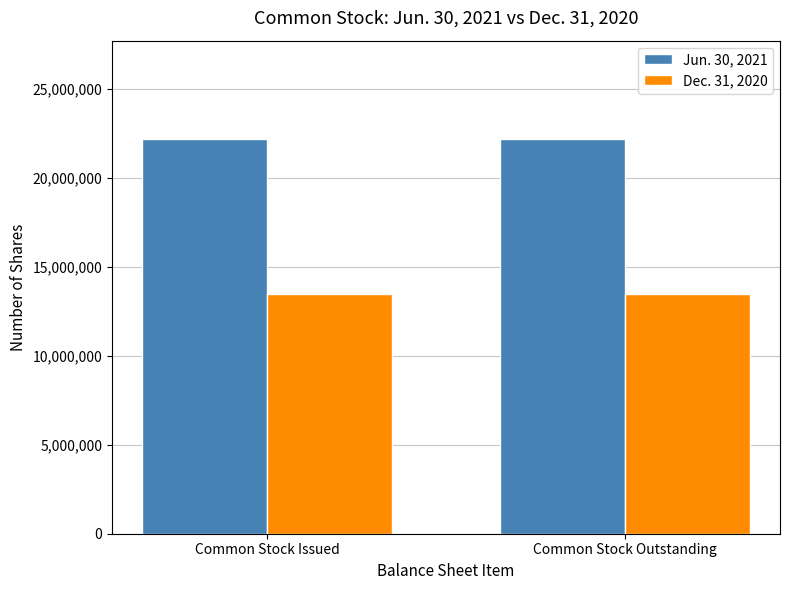

Is the value of Dec. 31, 2020 at Common Stock Outstanding greater than the value of Jun. 30, 2021 at Common Stock Outstanding?

No